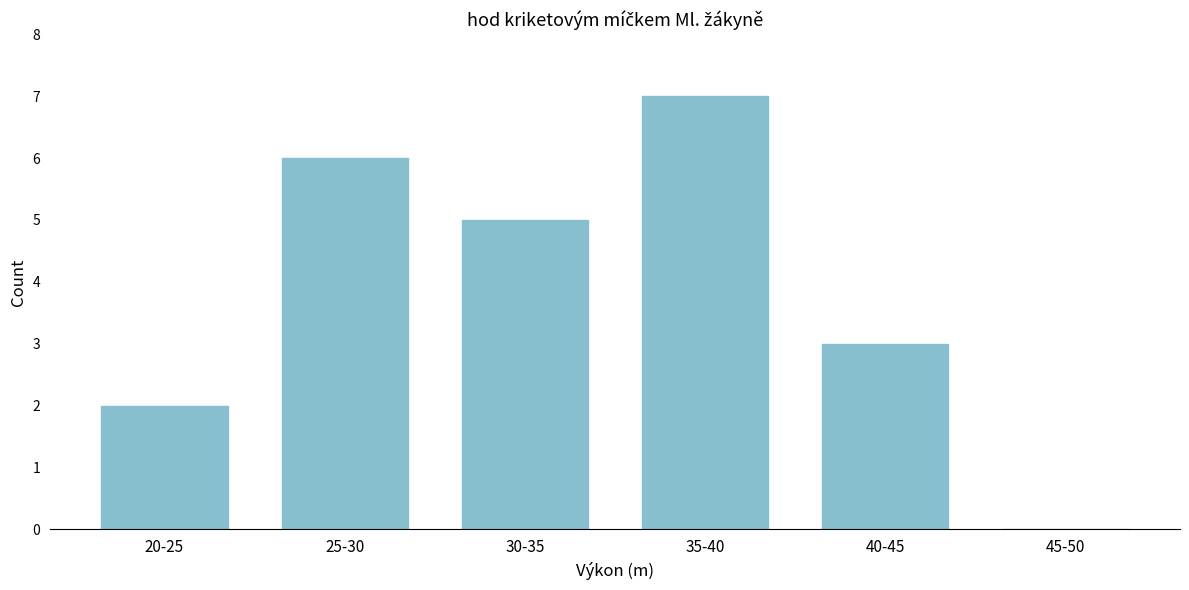

Reading right to left, transcribe all the data shown in this chart.

45-50=0	40-45=3	35-40=7	30-35=5	25-30=6	20-25=2